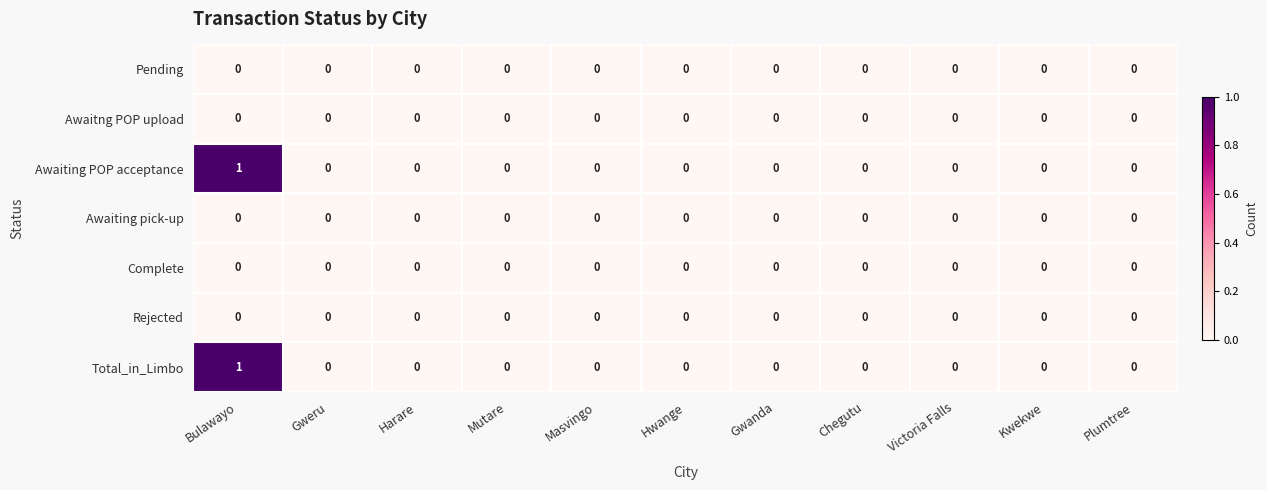

The Pending series shows 0 at Hwange. True or false?

True